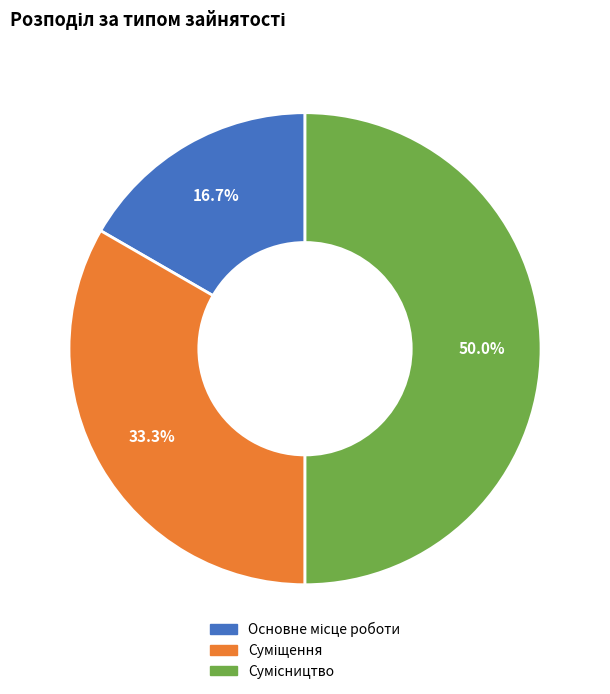

Which has a higher value, Суміщення or Основне місце роботи?

Суміщення